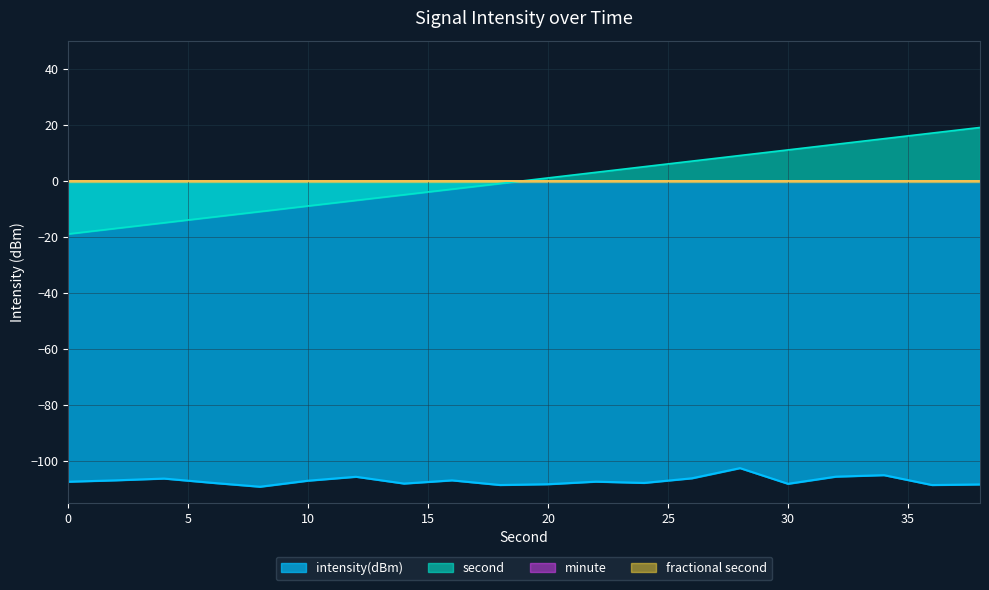

Where does the intensity(dBm) series first go above -107?

2